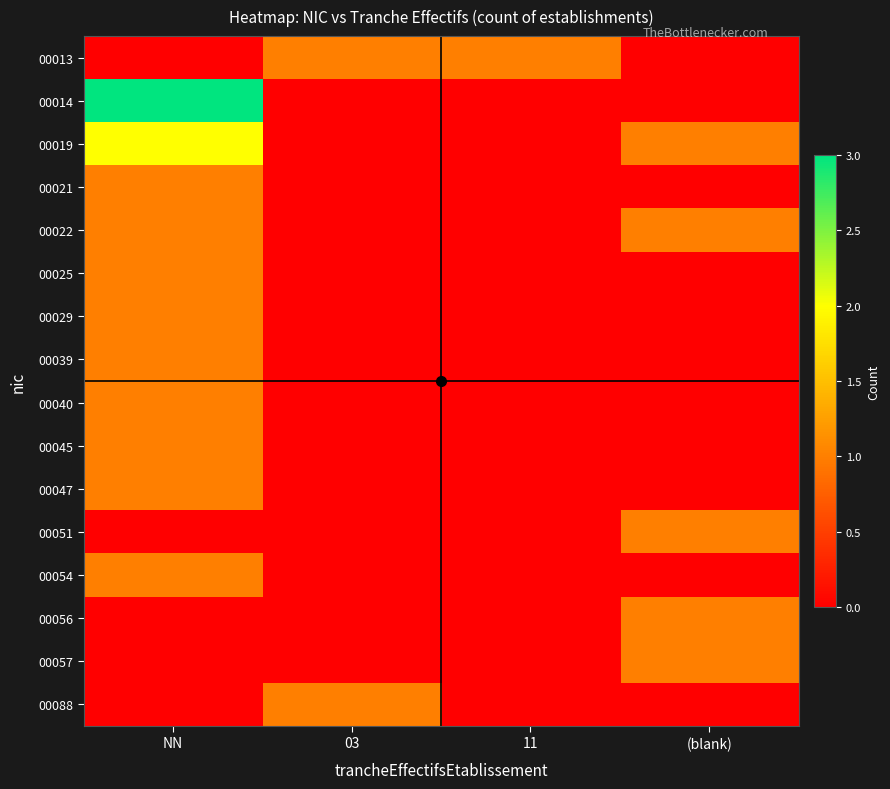

What is the greatest value displayed?

3